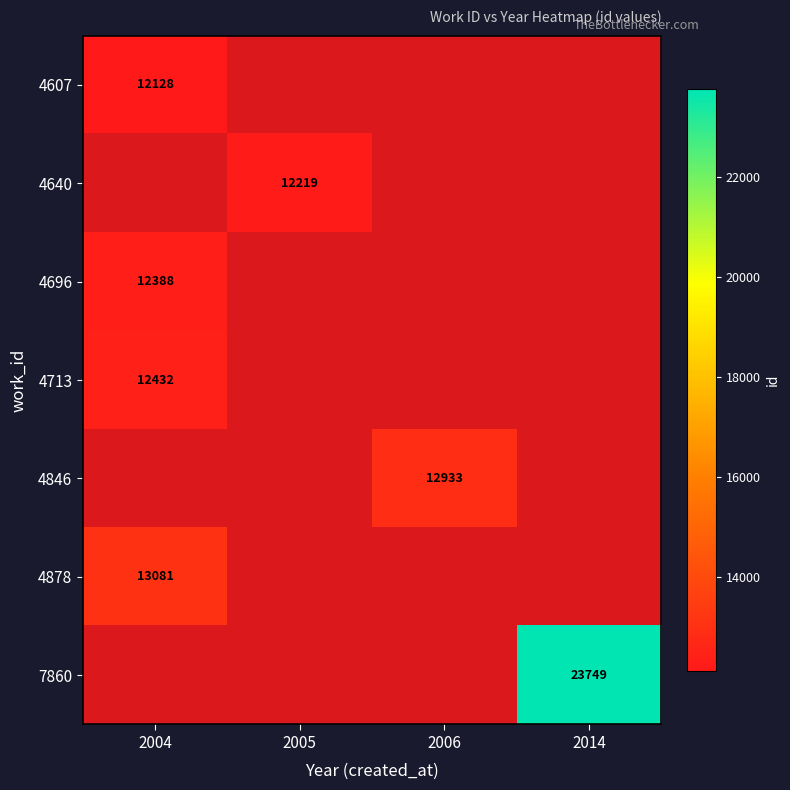

Is the value of 4878 at 2005 greater than the value of 4607 at 2006?

No